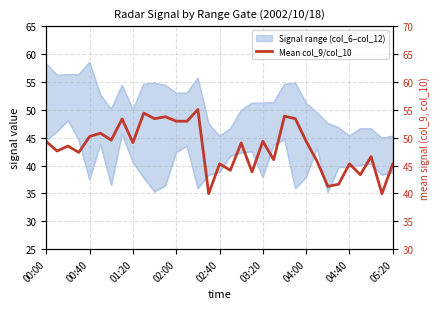

The value at 10 is 91.5. True or false?

False